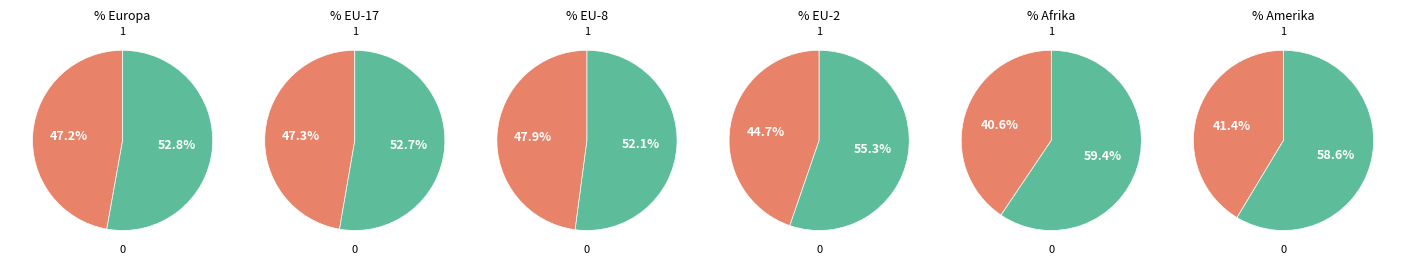

Is it true that Einwanderung is 48% of the pie?

True